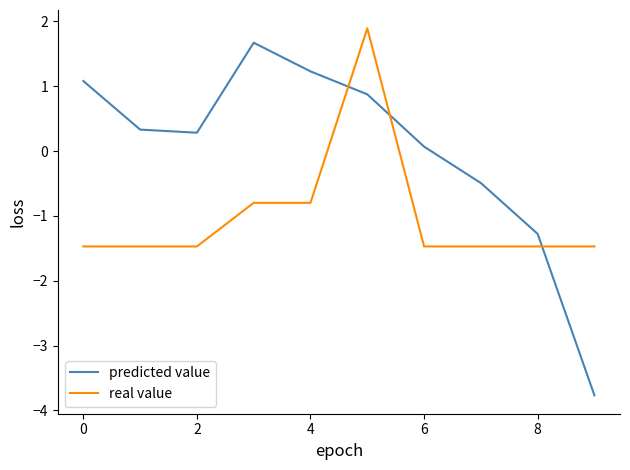

What is the difference between the maximum and minimum values in the real value series?

3.4